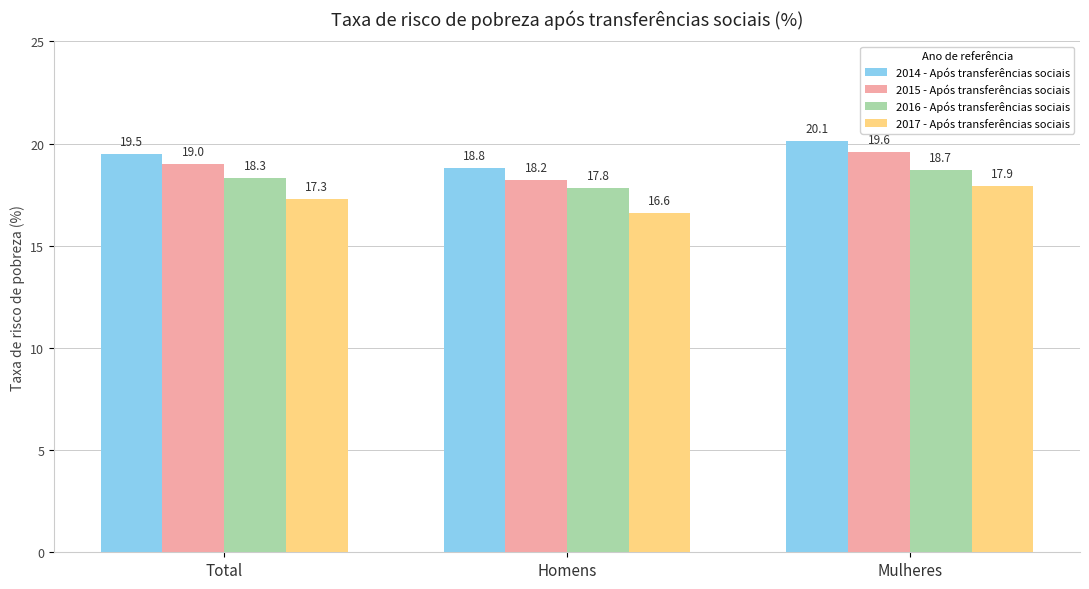

The 2014 - Após transferências sociais series shows 18.8 at Homens. True or false?

True